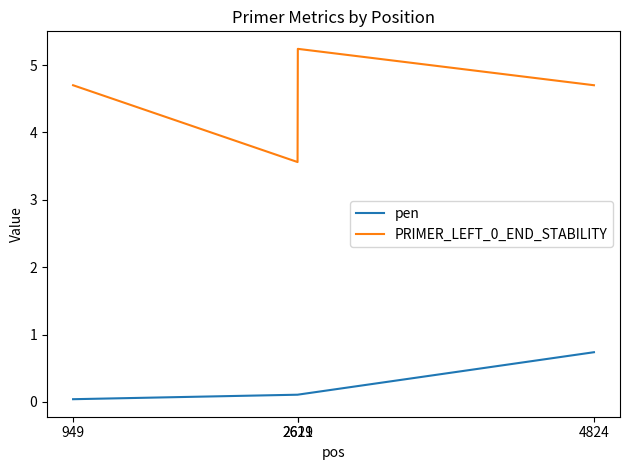

What is the sum of all PRIMER_LEFT_0_END_STABILITY values?

18.2